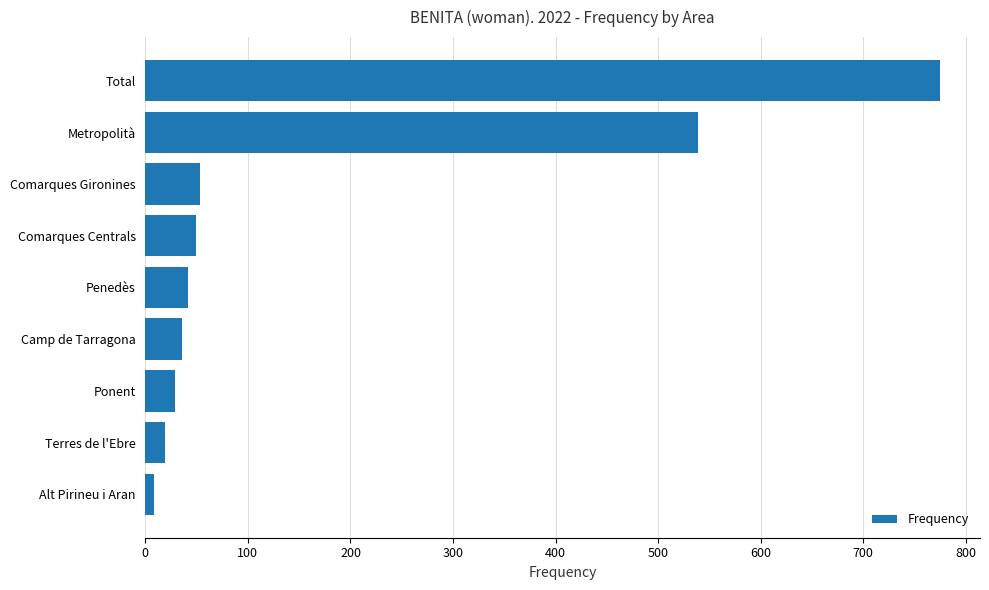

What is the sum of all values?

1550